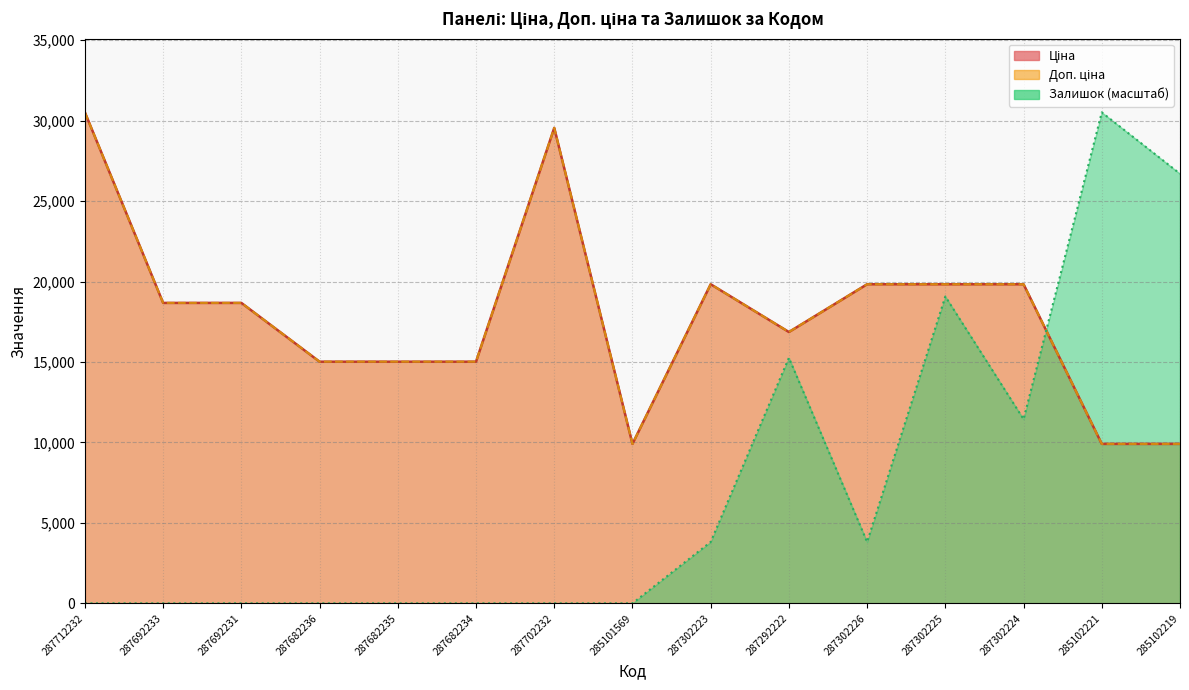

What is the sum of the Ціна values at 285102221 and 287302223?

29739.6